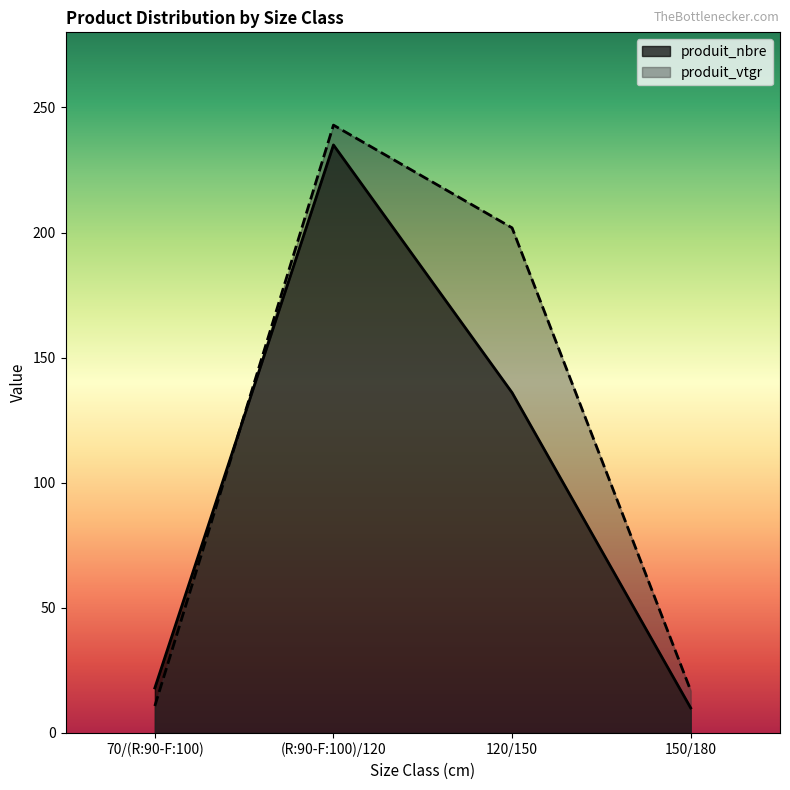

Which series has the largest range (max minus min)?

produit_vtgr